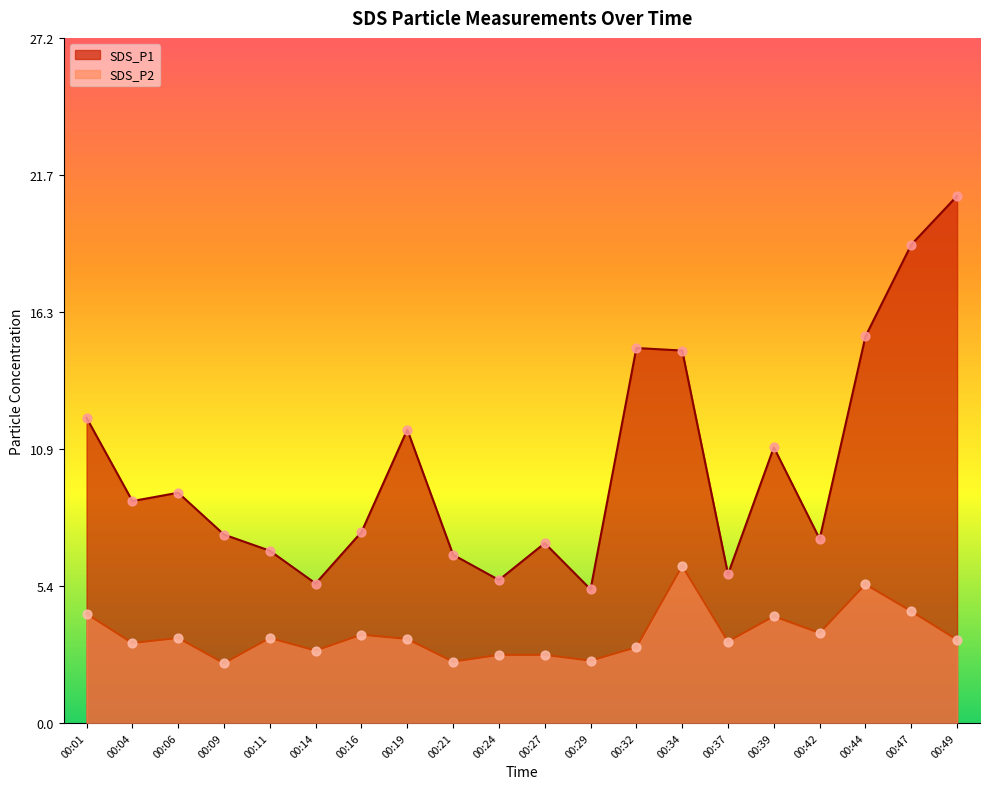

Which series has the largest total across all categories?

SDS_P1